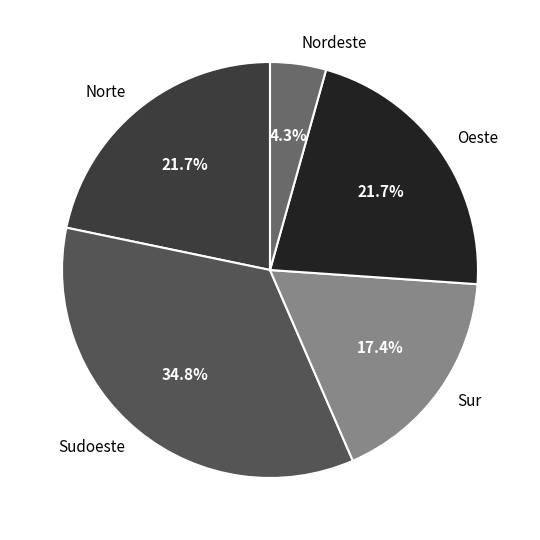

Between Sur and Norte, which is larger?

Norte